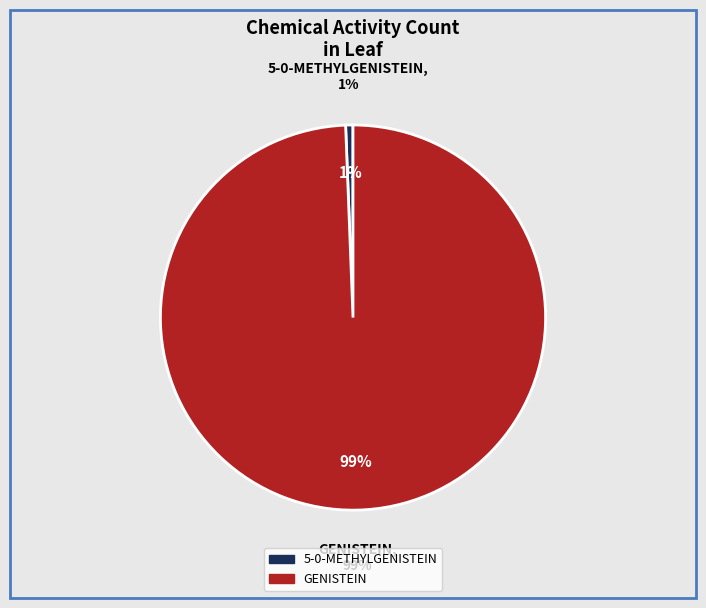

Rank the categories by value from highest to lowest.

GENISTEIN, 5-0-METHYLGENISTEIN